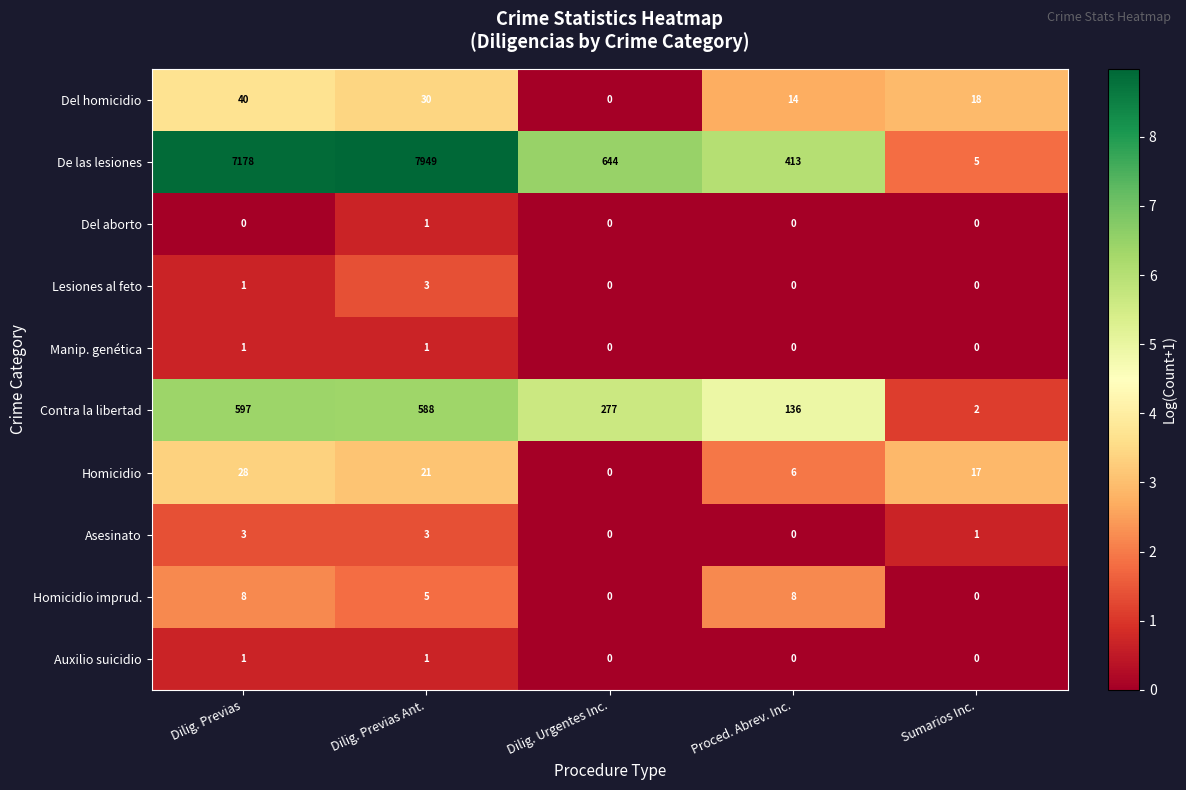

Is the value of Del homicidio at Dilig. Previas Ant. greater than the value of Auxilio suicidio at Proced. Abrev. Inc.?

Yes